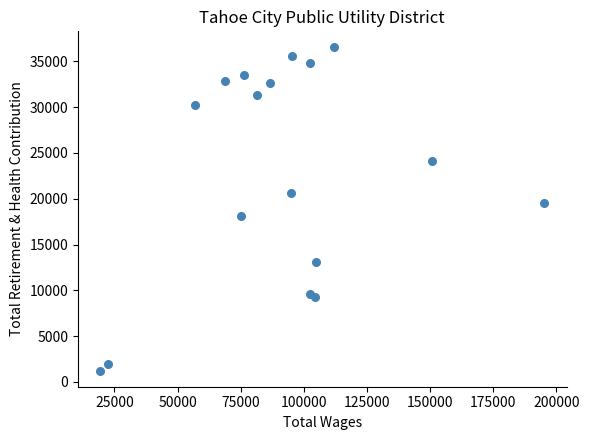

What is the range of Y values (max minus min)?

35267